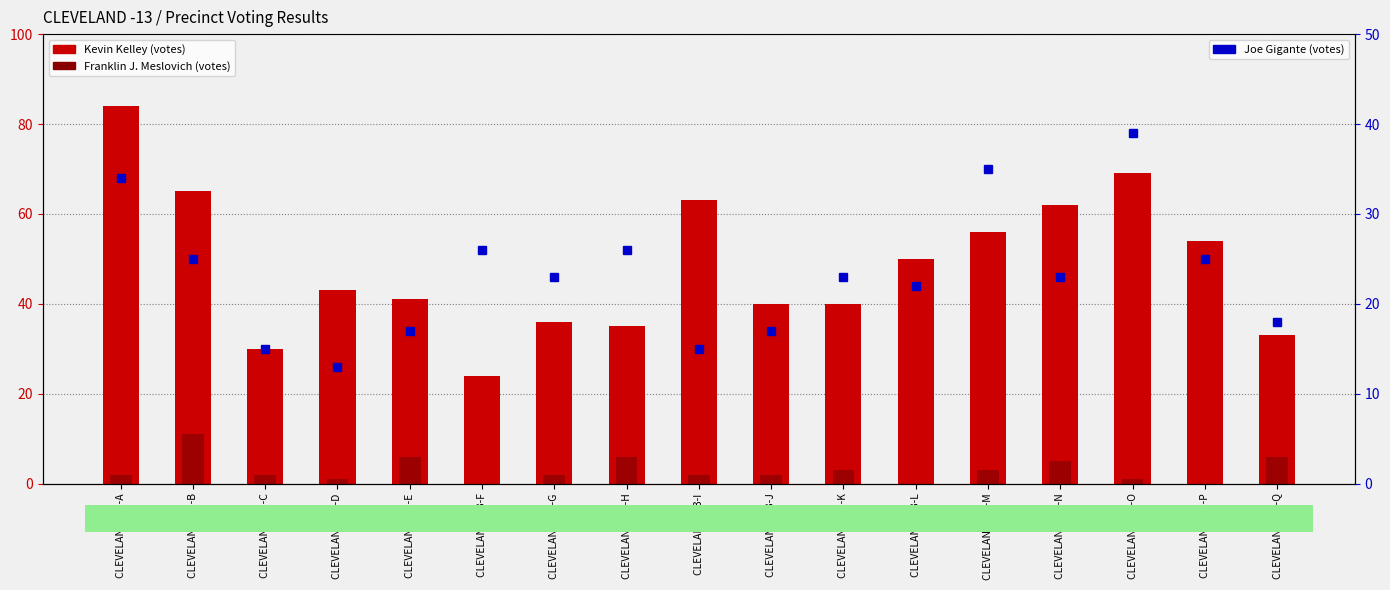

List the labels in order of Joe Gigante value, largest first.

CLEVELAND -13-O, CLEVELAND -13-M, CLEVELAND -13-A, CLEVELAND -13-F, CLEVELAND -13-H, CLEVELAND -13-B, CLEVELAND -13-P, CLEVELAND -13-G, CLEVELAND -13-K, CLEVELAND -13-N, CLEVELAND -13-L, CLEVELAND -13-Q, CLEVELAND -13-E, CLEVELAND -13-J, CLEVELAND -13-C, CLEVELAND -13-I, CLEVELAND -13-D